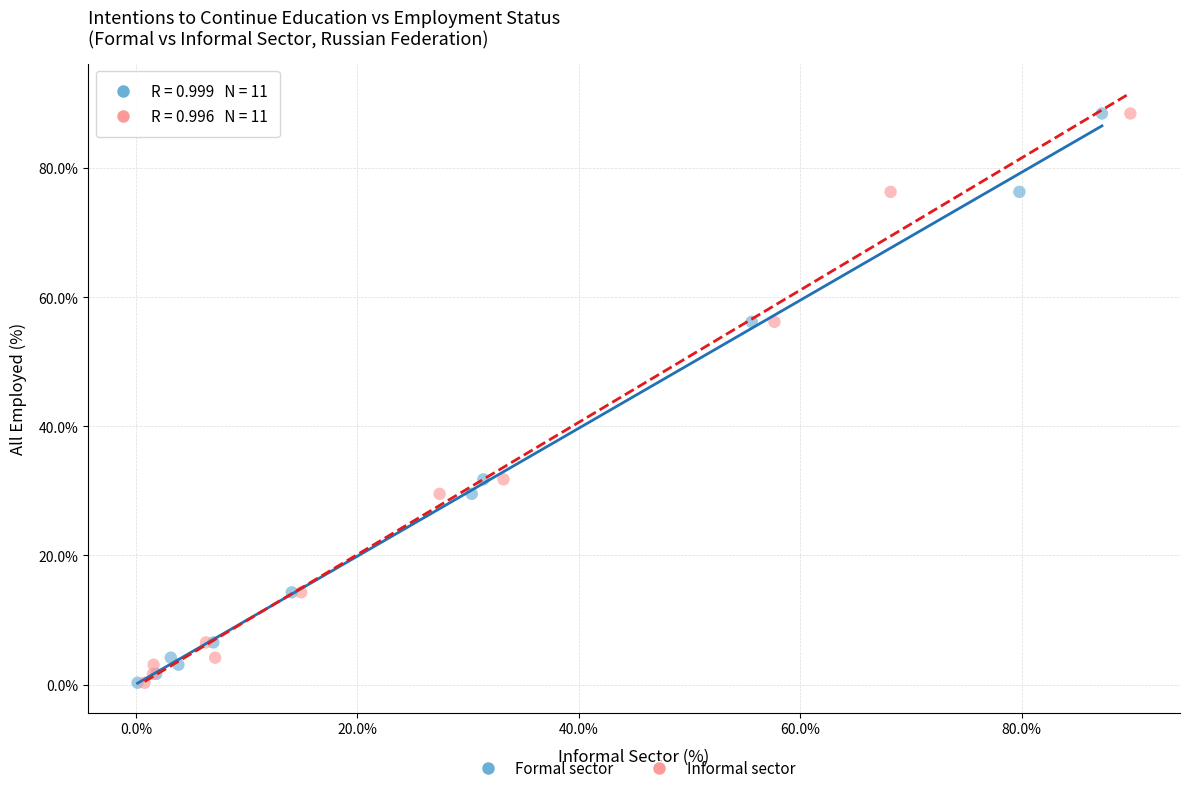

What are all the series names shown in the legend?

Formal sector, Informal sector